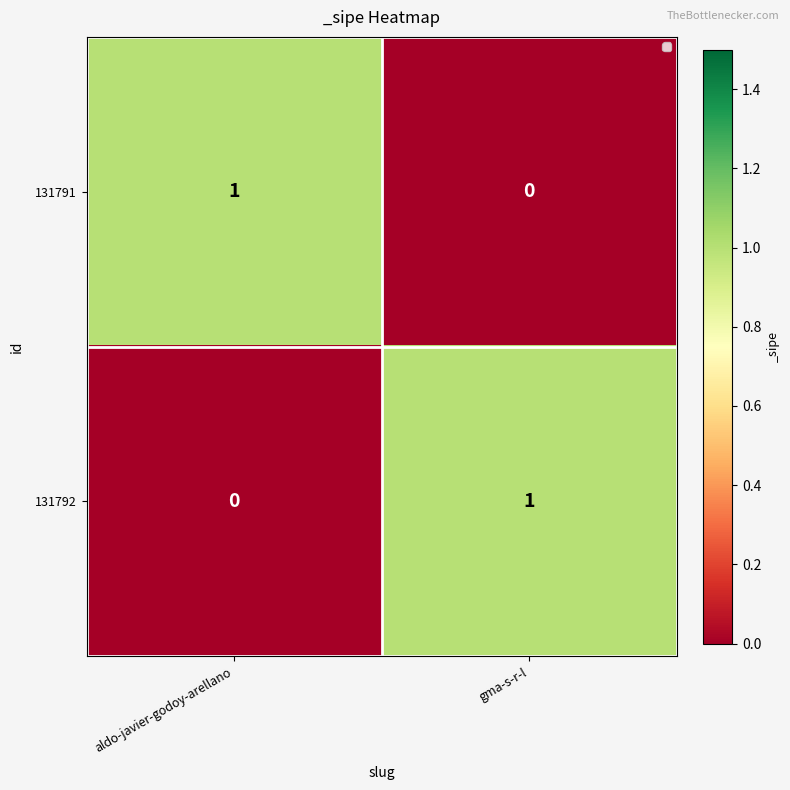

Is the value of 131792 at gma-s-r-l greater than the value of 131791 at gma-s-r-l?

Yes